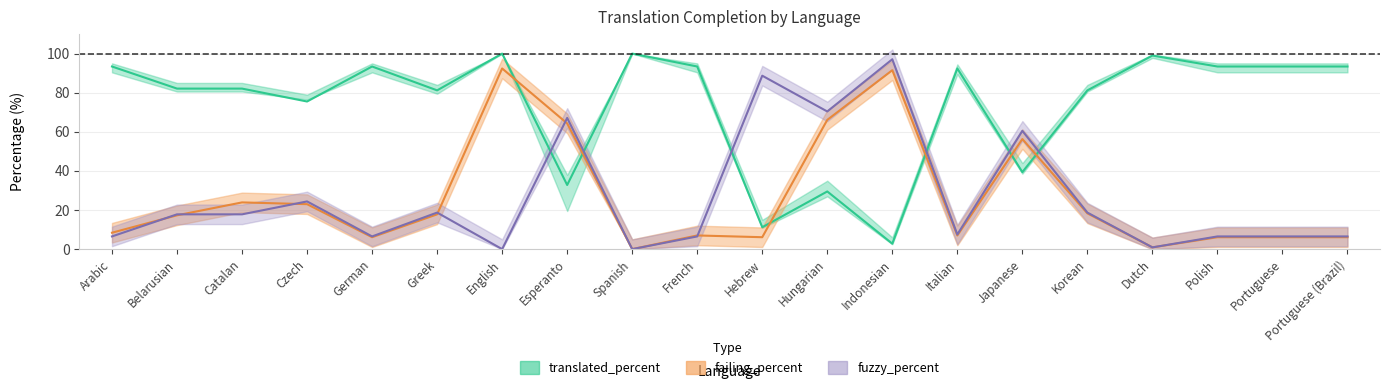

What is the average value of the failing_percent series?

26.2